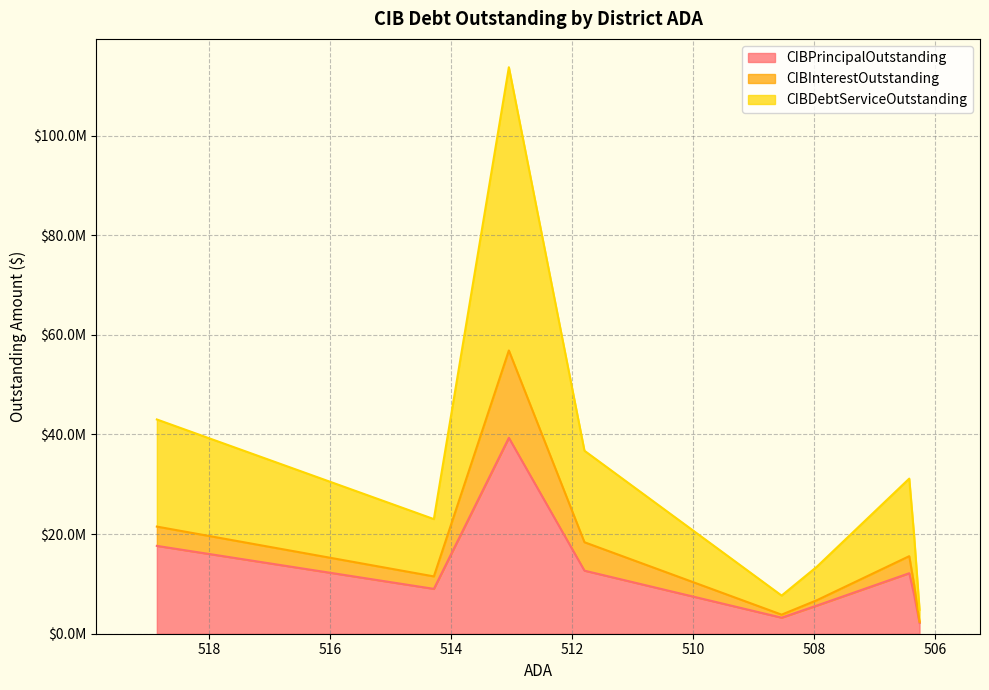

What is the difference between the maximum and minimum values in the CIBInterestOutstanding series?

17315862.3